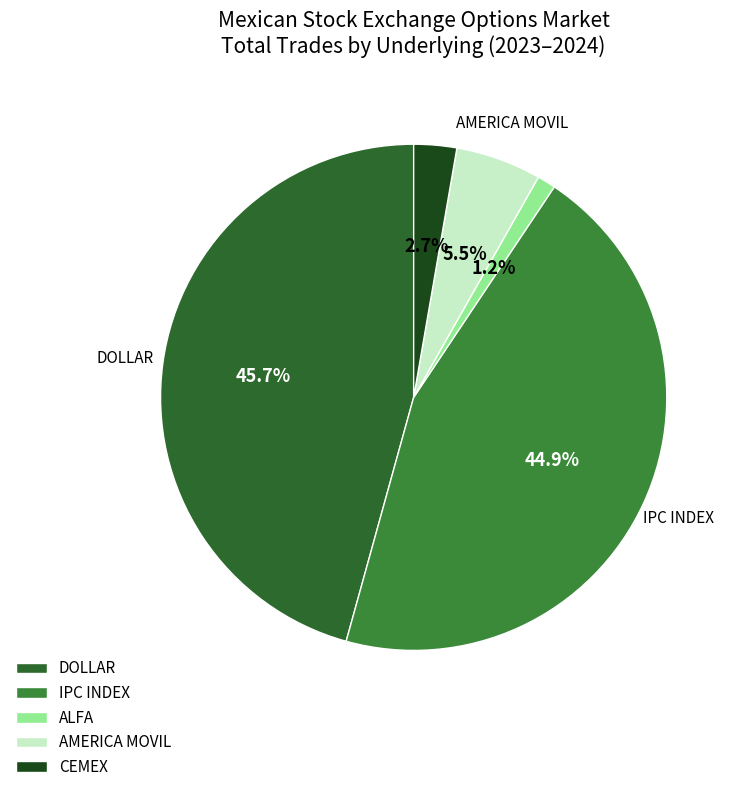

Is the sum of DOLLAR and CEMEX greater than half?

No